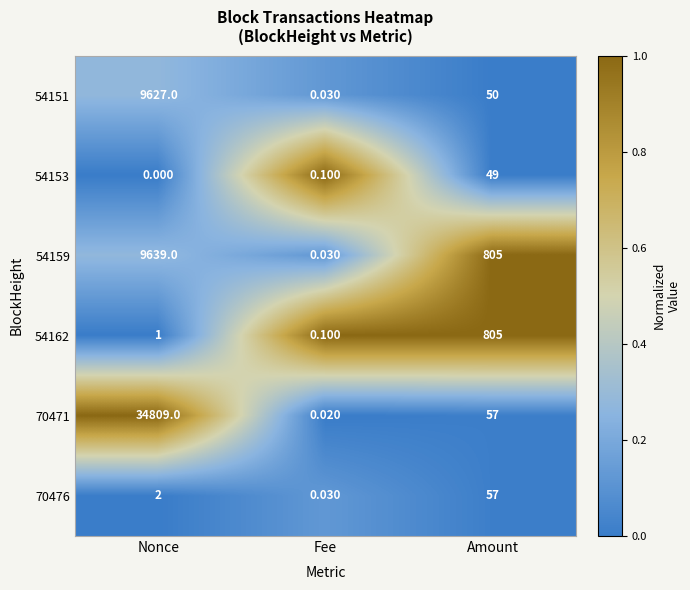

Which series has the largest range (max minus min)?

70471